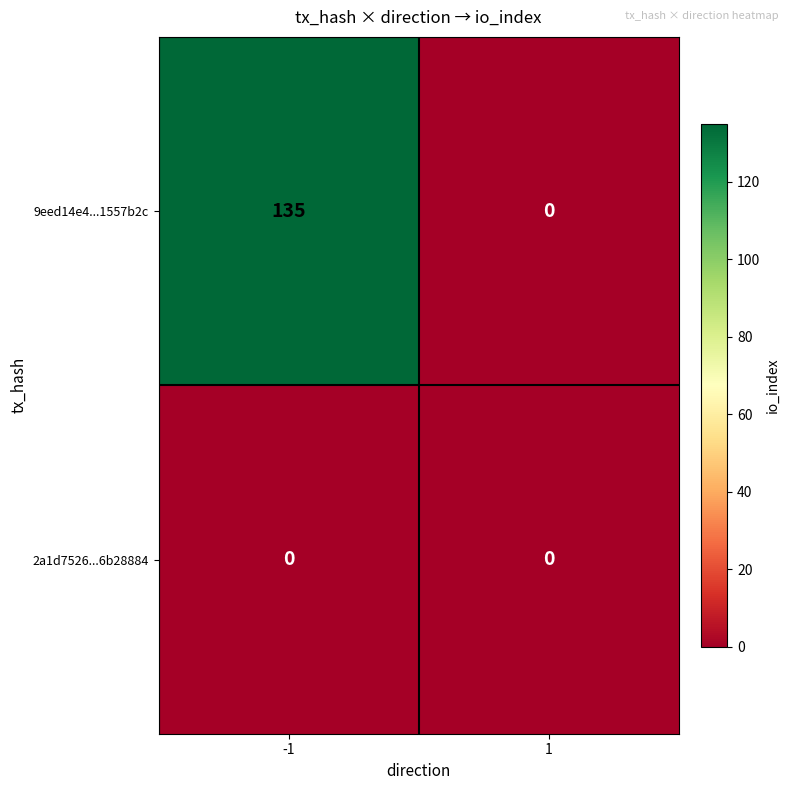

Reading right to left, extract all data points from this chart.

9eed14e4...1557b2c: 0	135
2a1d7526...6b28884: 0	0